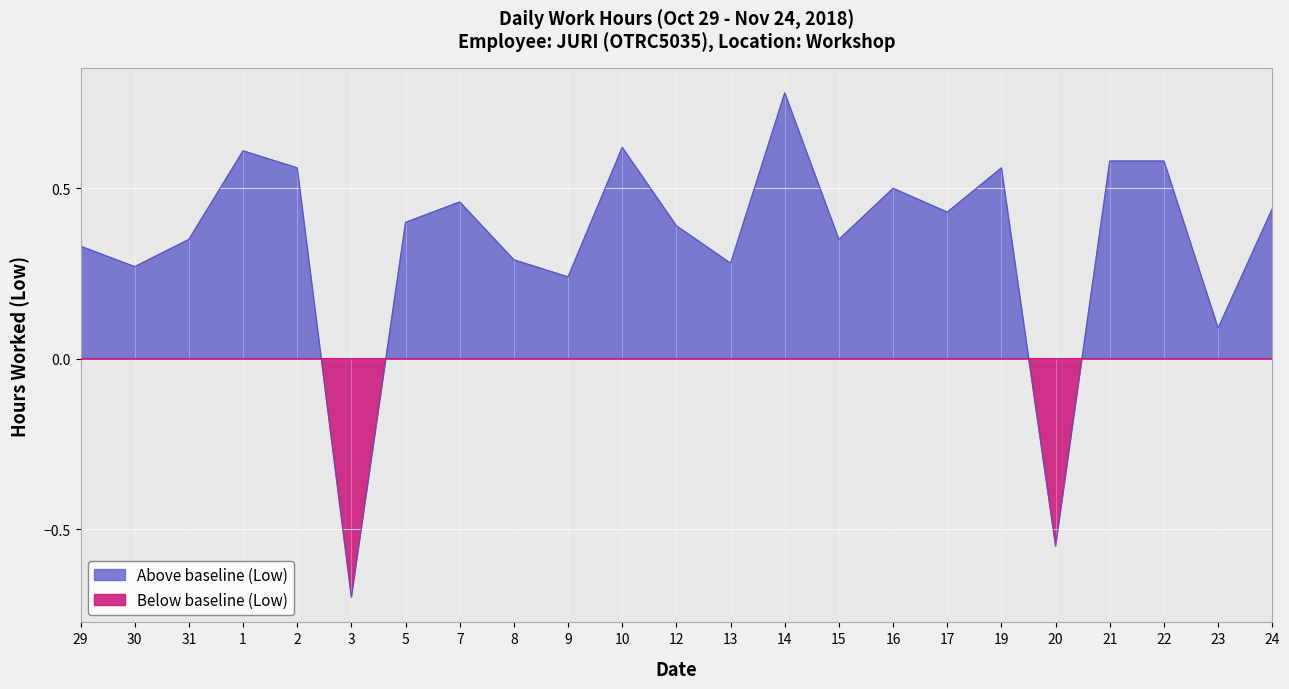

What is the value of the 12th point from the left?

0.4